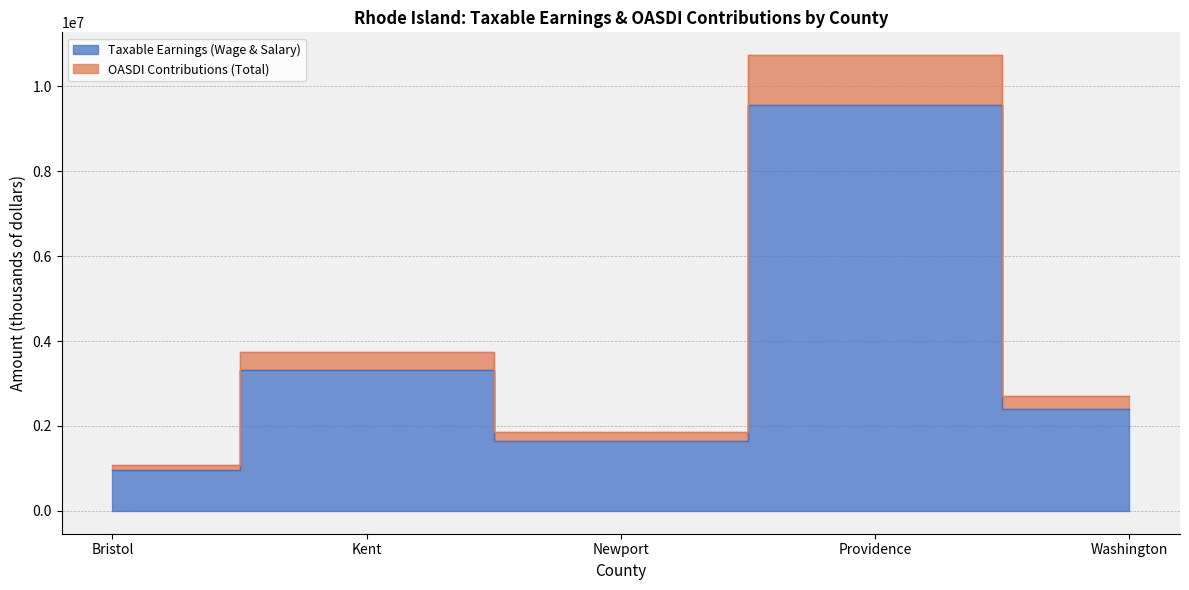

Which series has the largest range (max minus min)?

OASDI Contributions (Total)